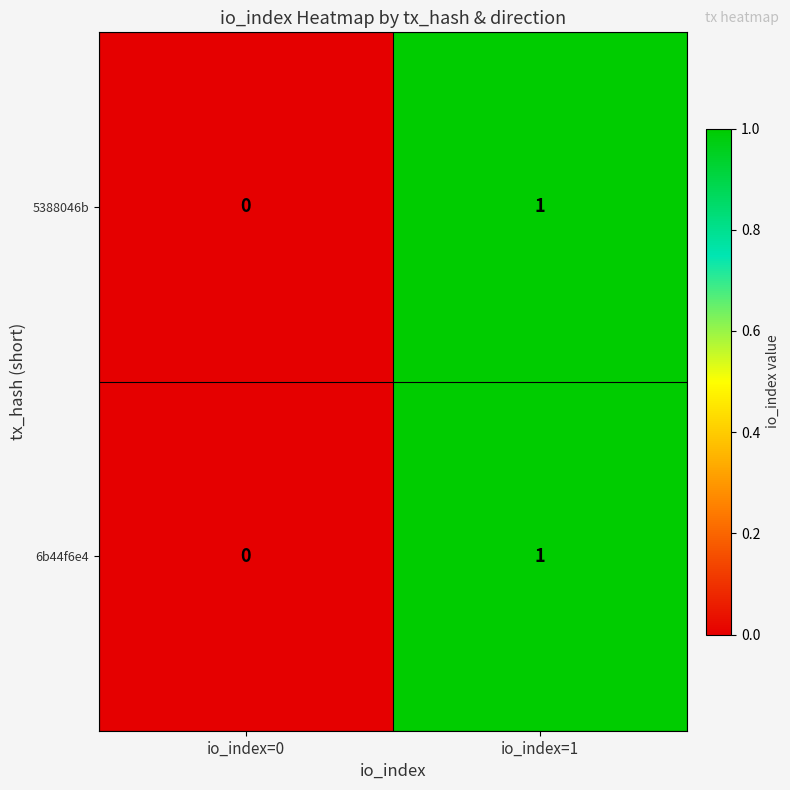

At which category does the chart reach its minimum across all series?

io_index=0